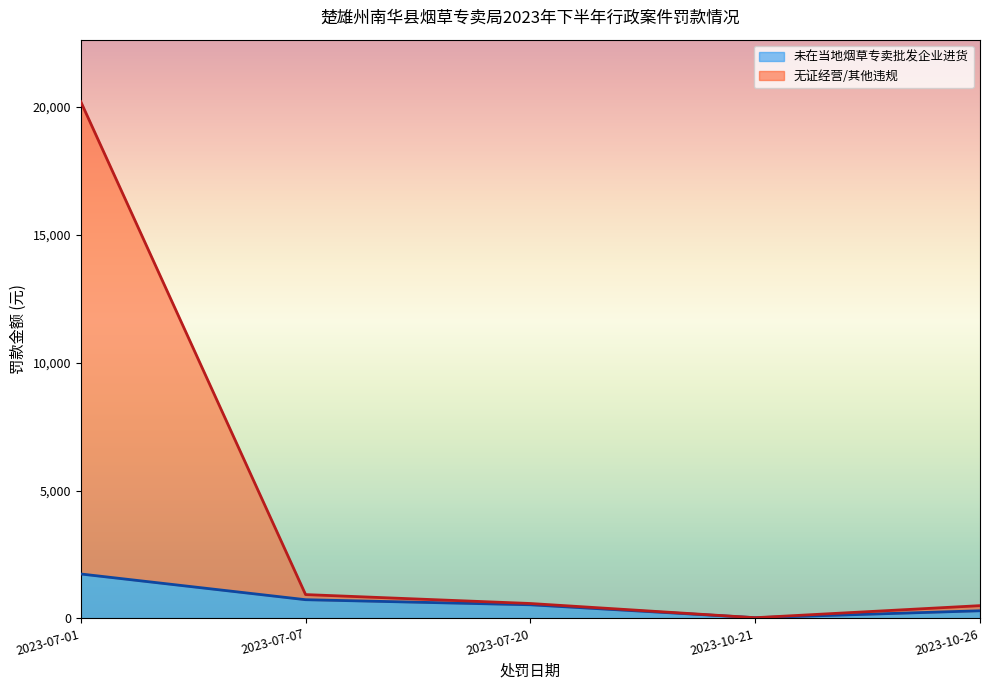

What is the total value across all series at 2023-07-01?

20202.8